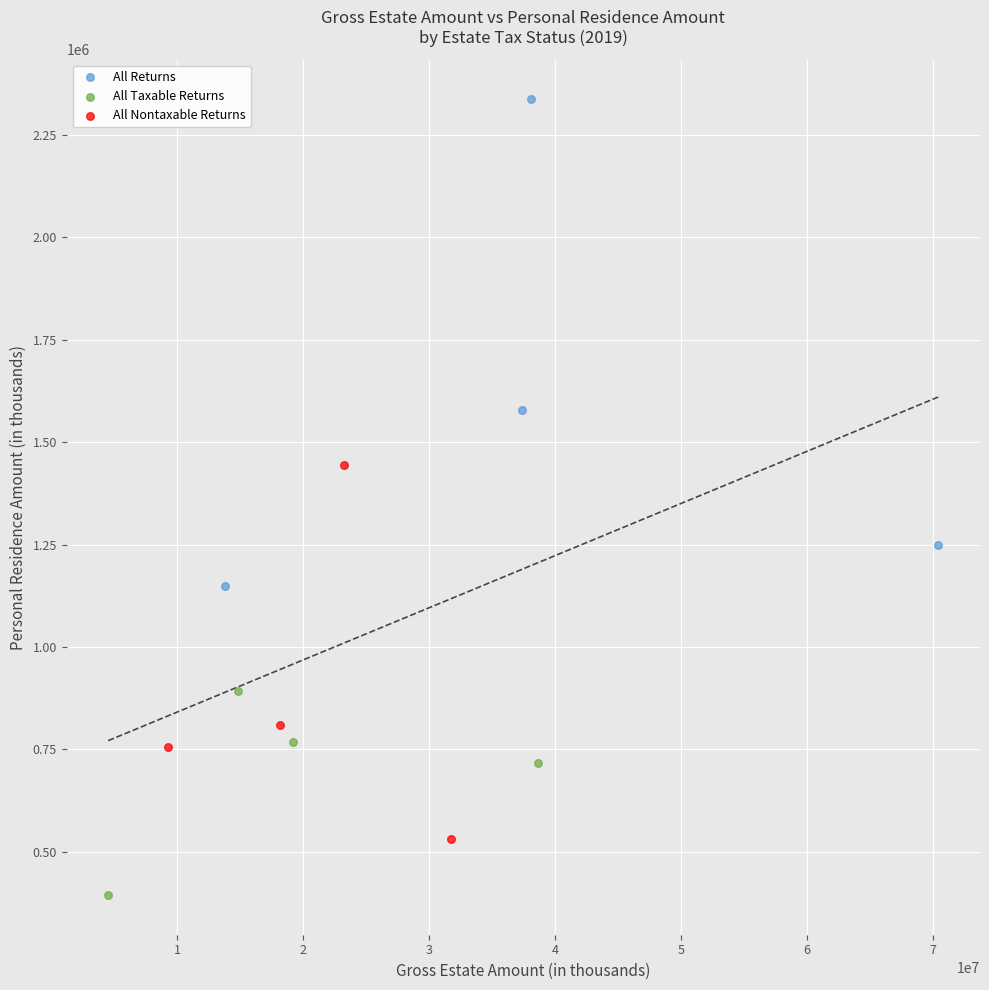

Which series has the largest Y range (max minus min)?

All Returns